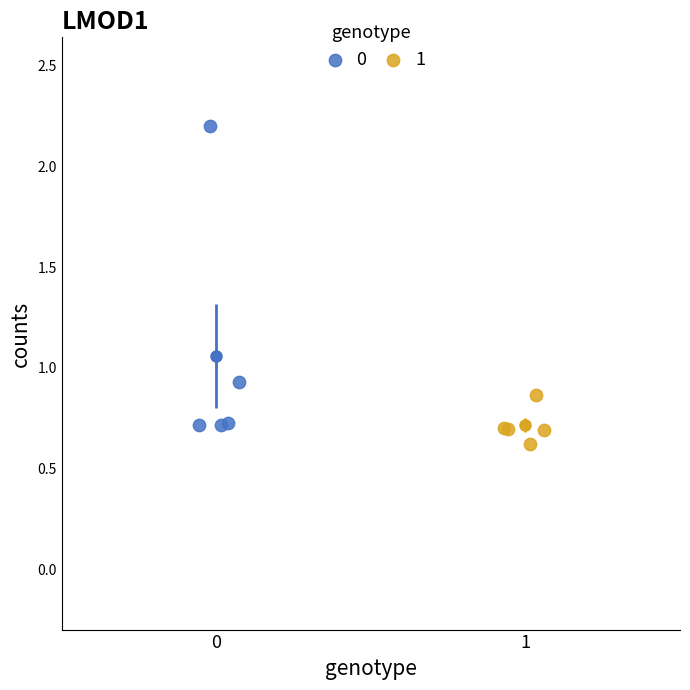

Which series reaches the minimum Y coordinate?

1